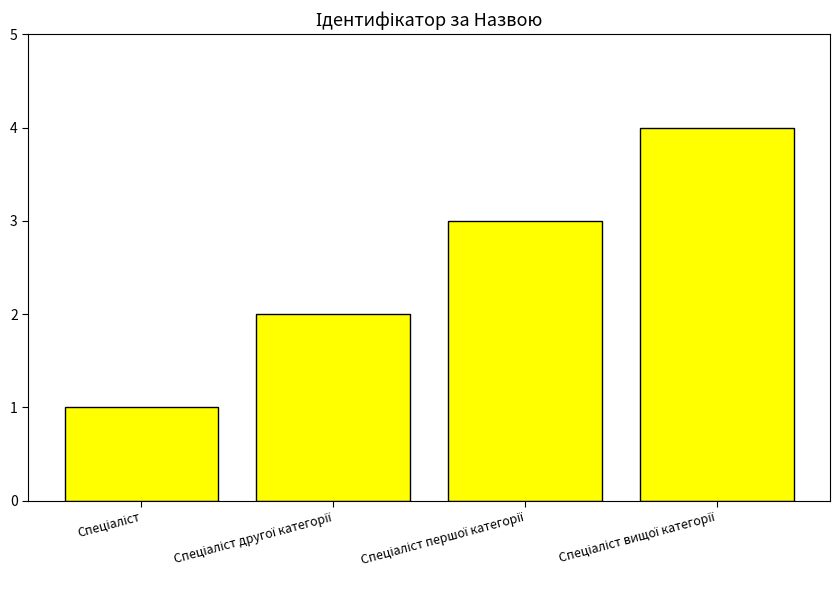

What is the greatest value displayed?

4